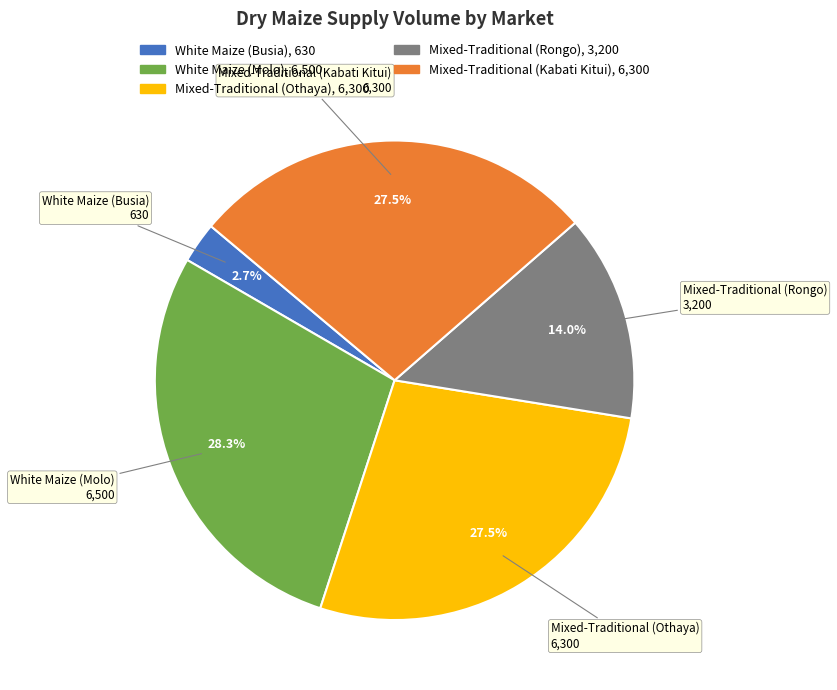

To the nearest percent, what portion does White Maize (Busia) represent?

3%